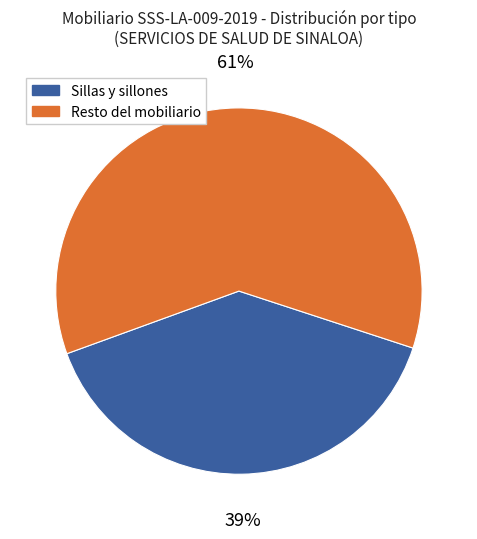

Count the number of slices in the pie.

2